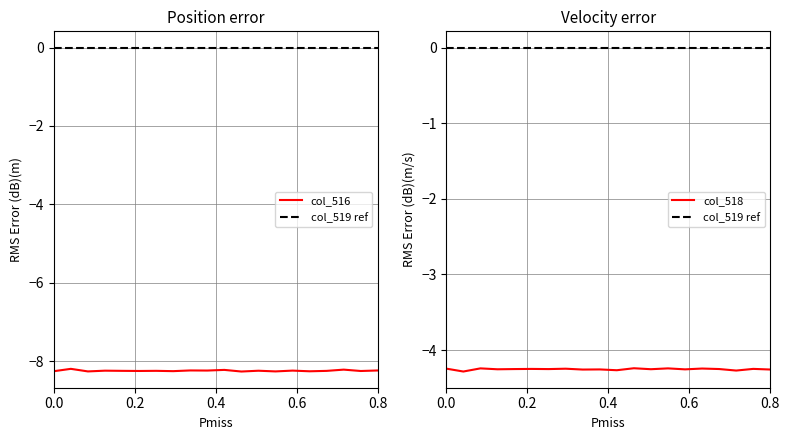

What is the maximum value for col_516?

-8.2